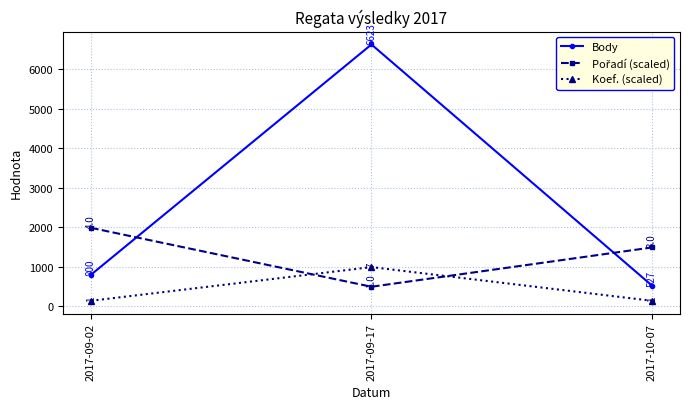

What is the maximum value for Body?

6623.0